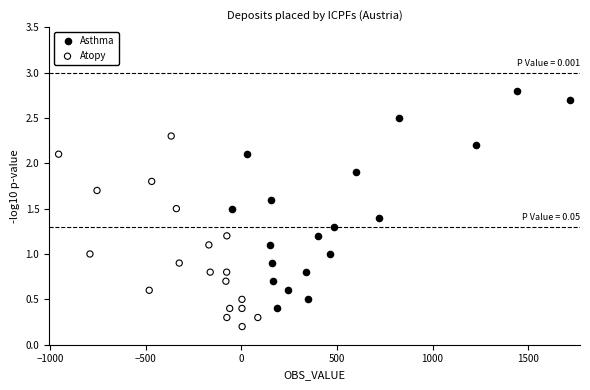

Which series has the largest Y range (max minus min)?

Asthma